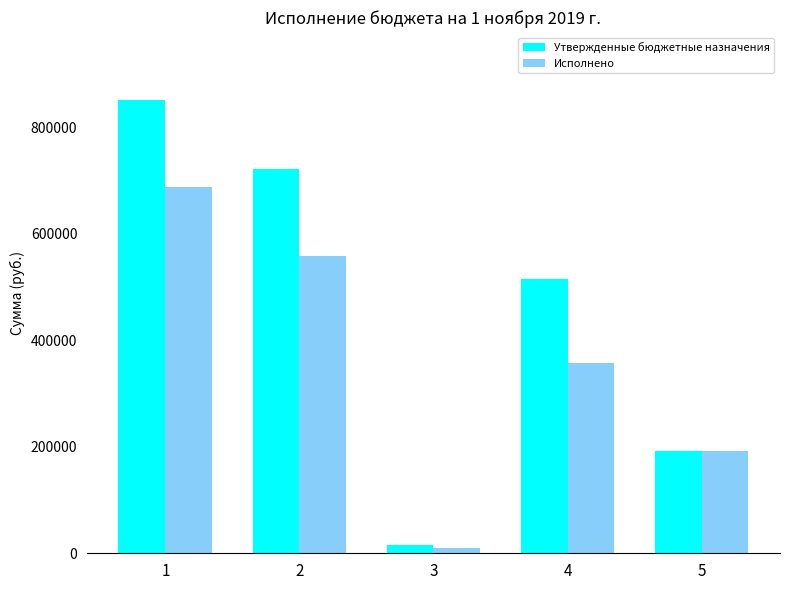

Rank the categories by Исполнено value from lowest to highest.

3, 5, 4, 2, 1